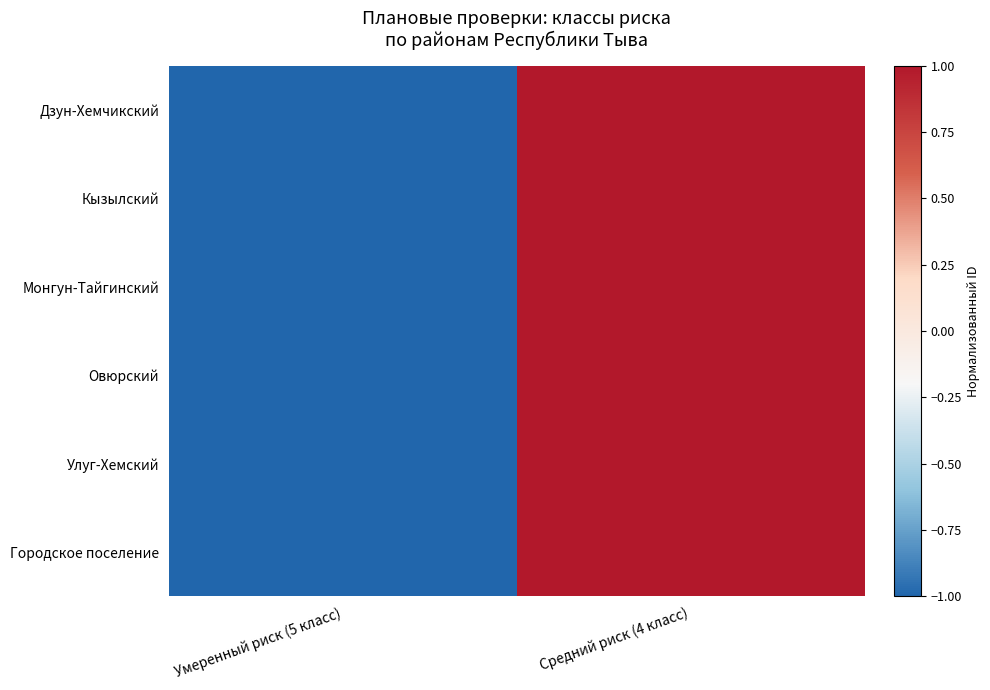

Which series changed the most between Умеренный риск (5 класс) and Средний риск (4 класс)?

Дзун-Хемчикский